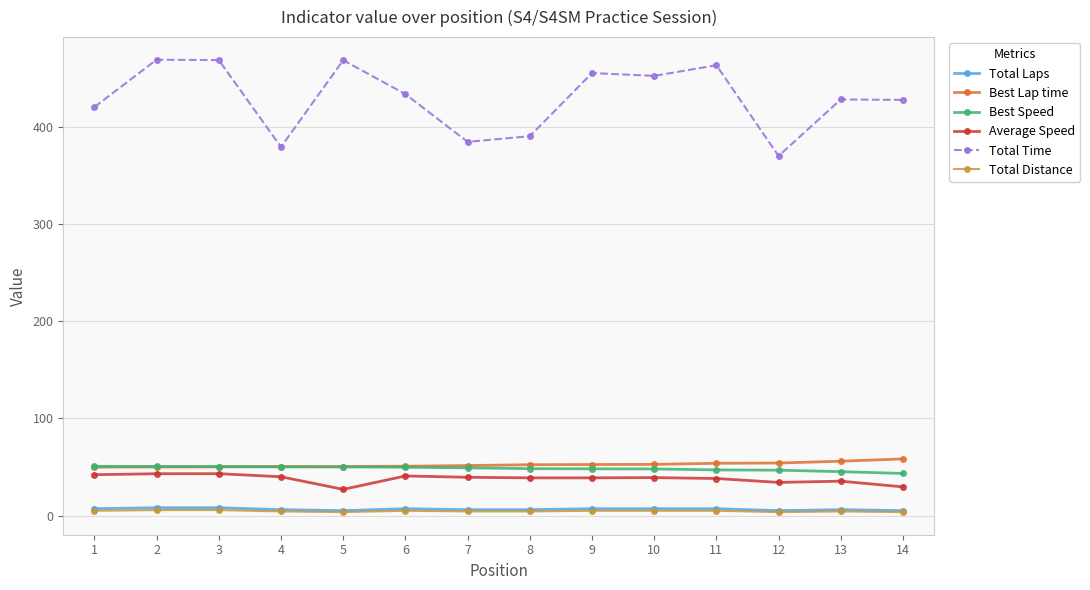

Between 4 and 5, which series saw the biggest shift?

Total Time